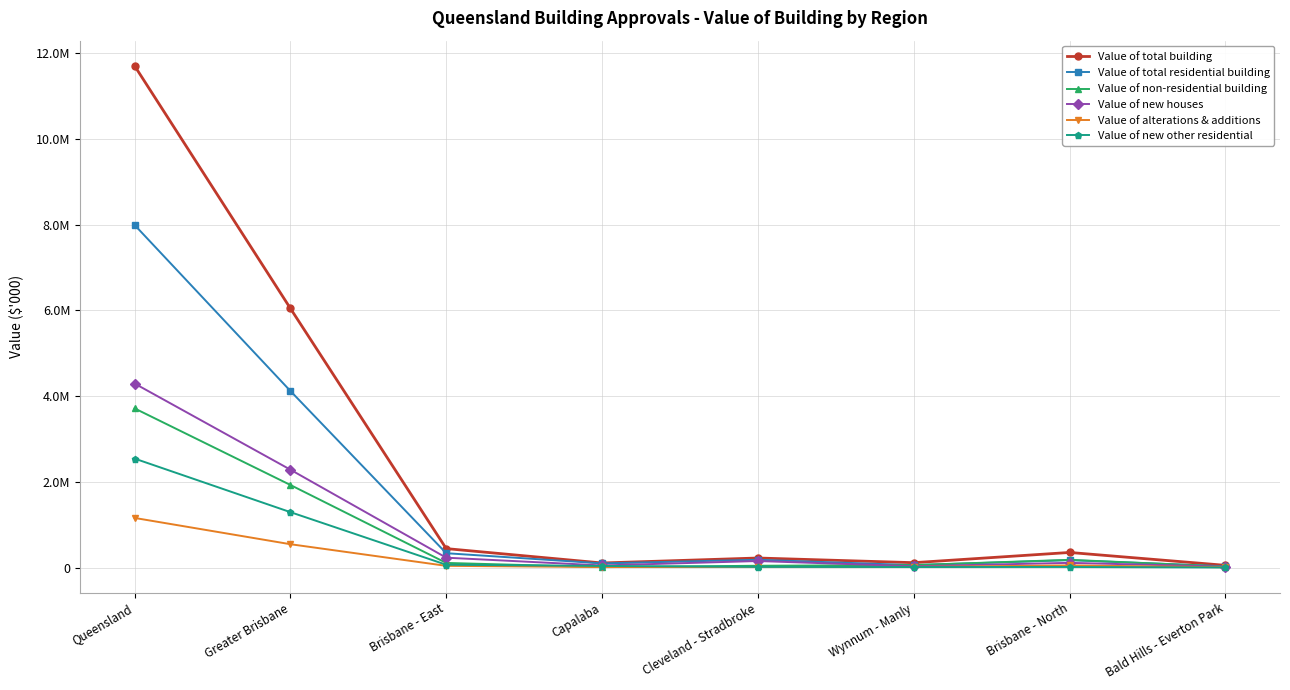

True or false: Value of total residential building and Value of total building intersect in this chart.

False